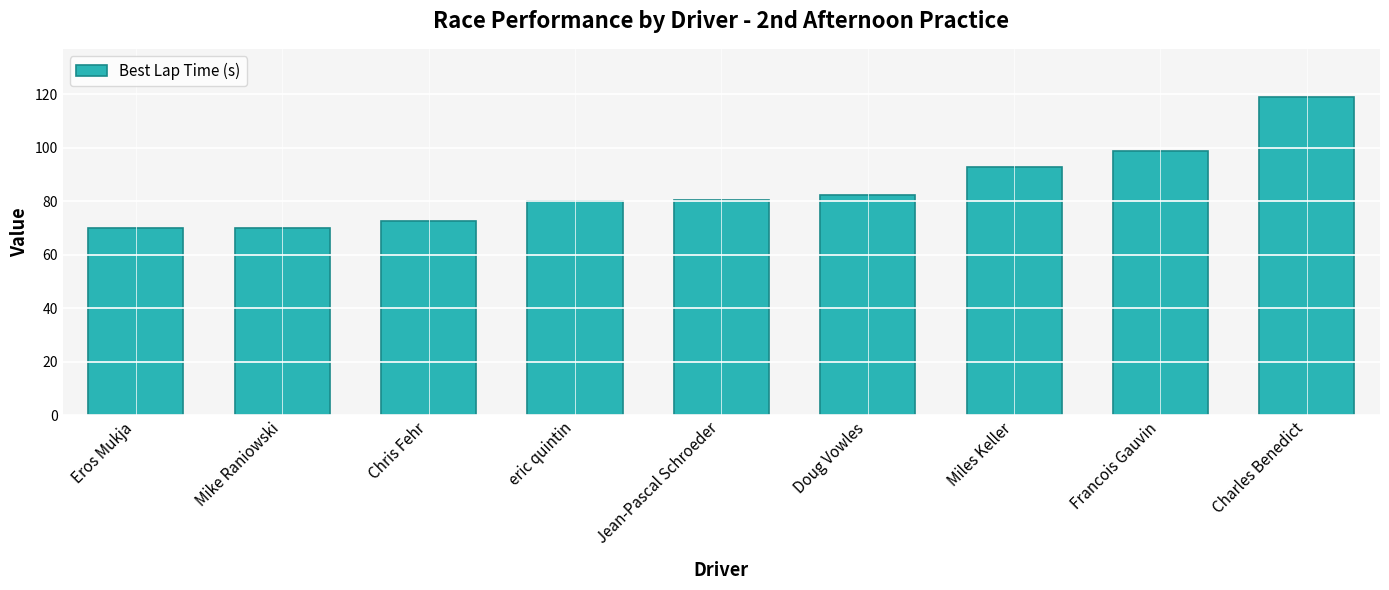

Where is the data nearest to the value 94?

Miles Keller